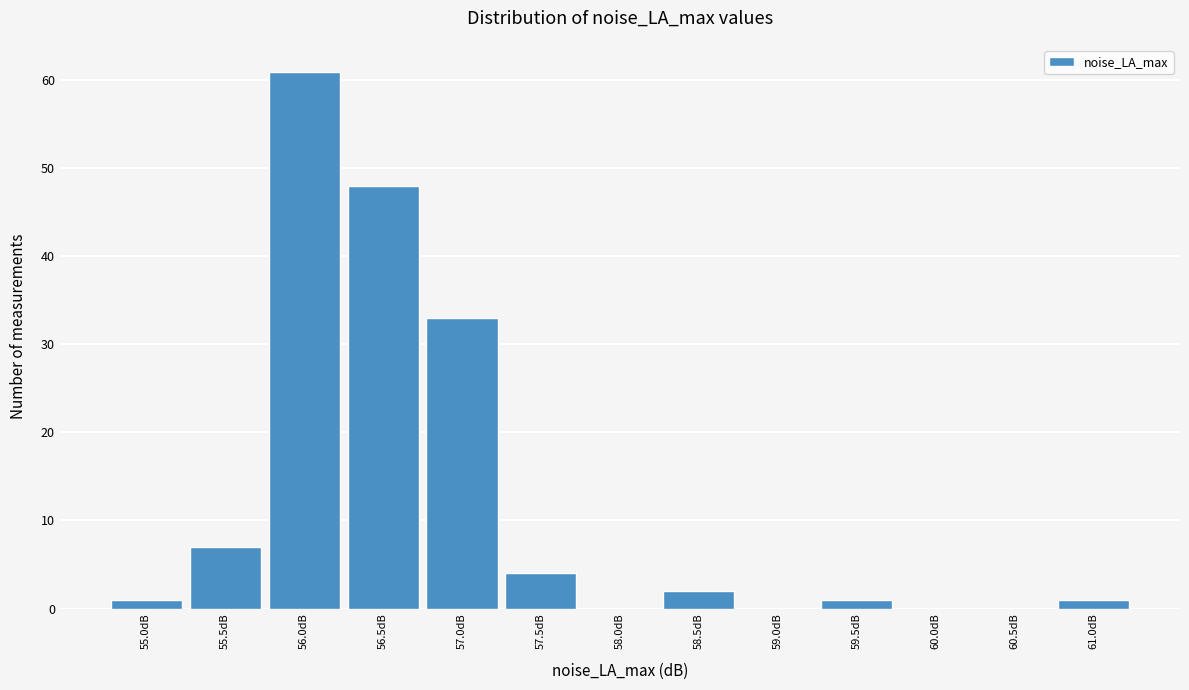

Reading left to right, extract all data points from this chart.

55.0dB=1	55.5dB=7	56.0dB=61	56.5dB=48	57.0dB=33	57.5dB=4	58.0dB=0	58.5dB=2	59.0dB=0	59.5dB=1	60.0dB=0	60.5dB=0	61.0dB=1